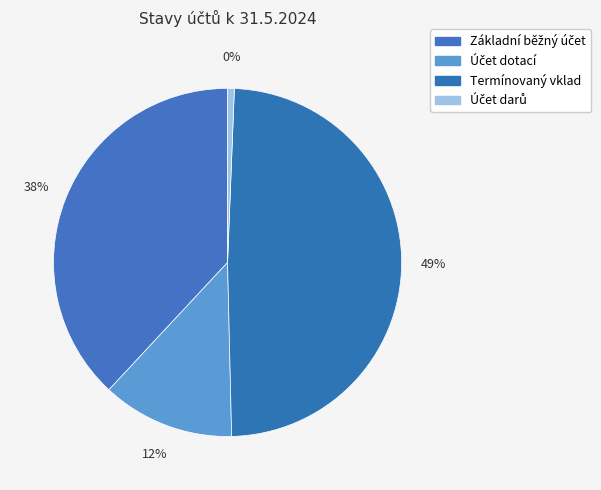

What portion of the pie excludes Základní běžný účet?

61.9%